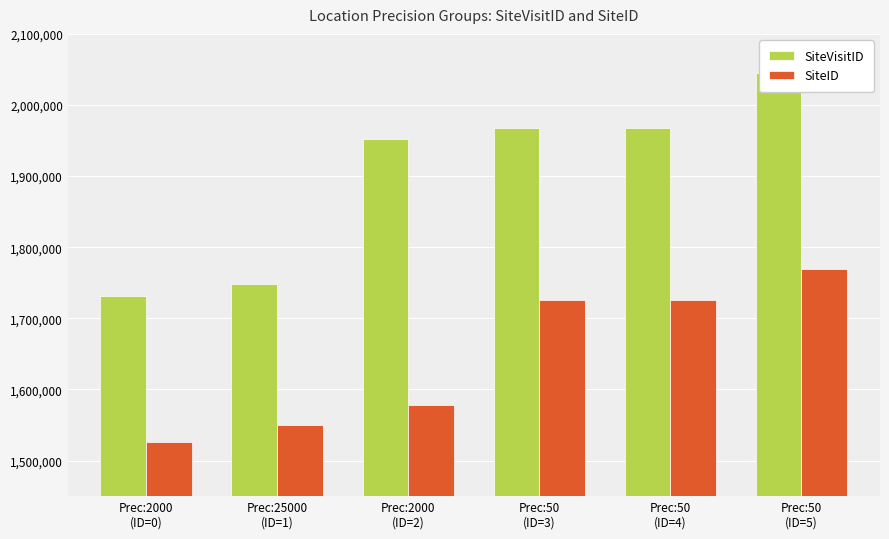

The value of SiteVisitID at Prec:50
(ID=4) is 1968184. True or false?

True